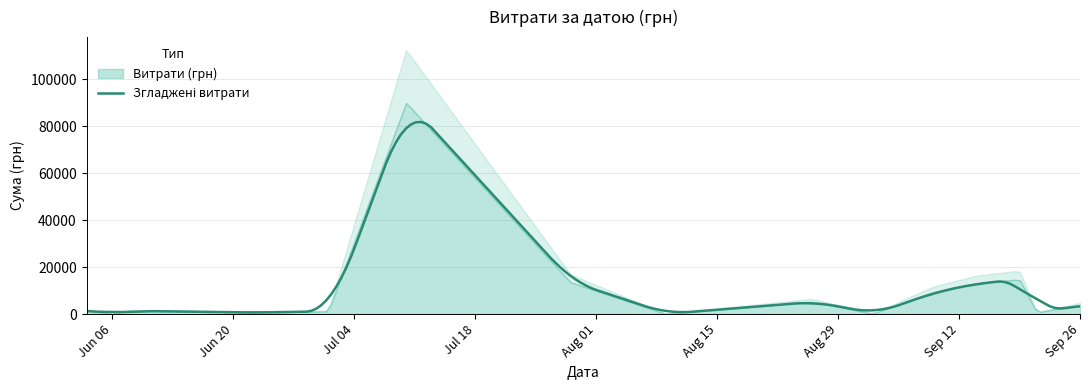

True or false: the data shows 964.4 at 39.

False